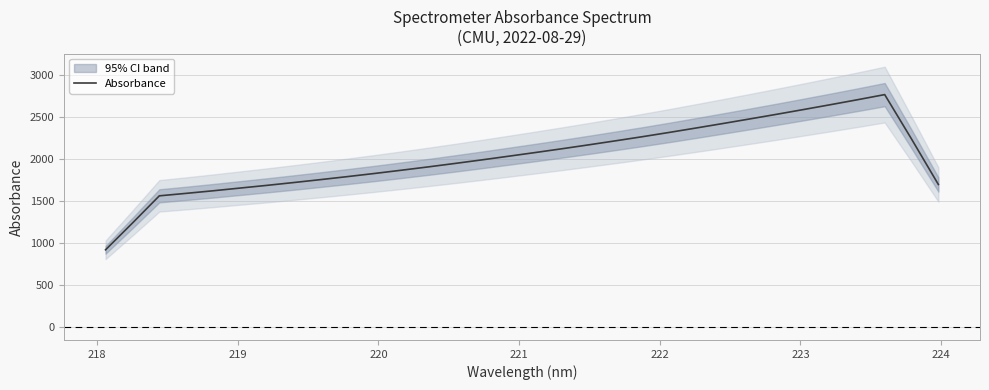

Is this an area chart (filled region under the line)?

No